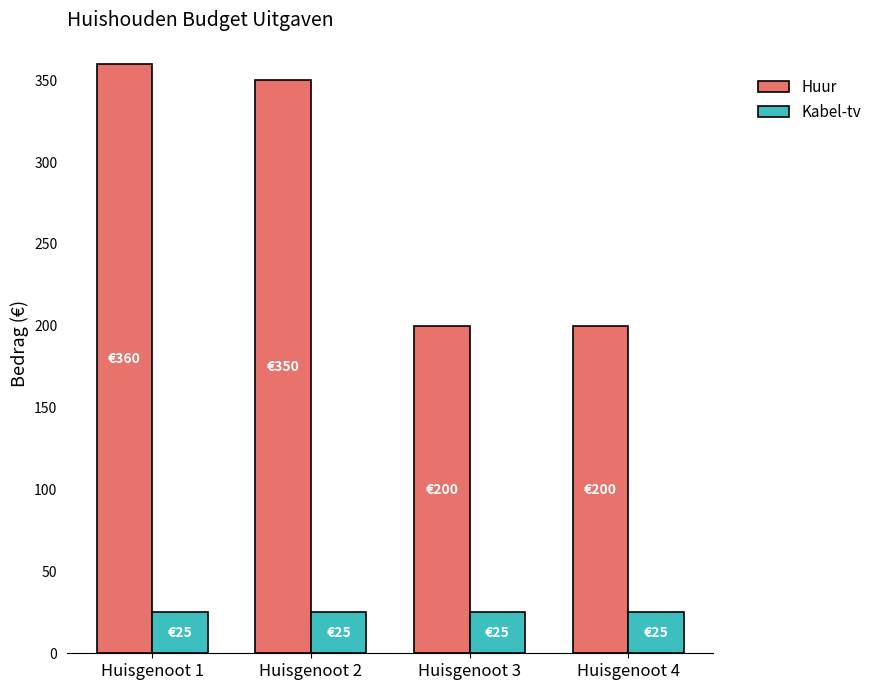

What is the maximum value for Huur?

360